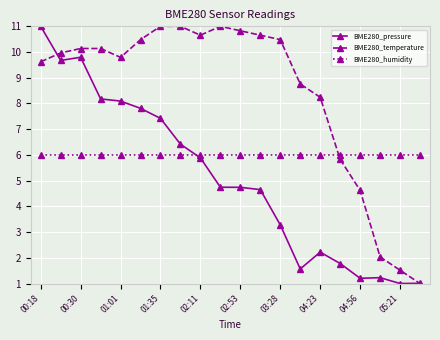

True or false: BME280_temperature has more than 0 points higher than both neighbors.

True